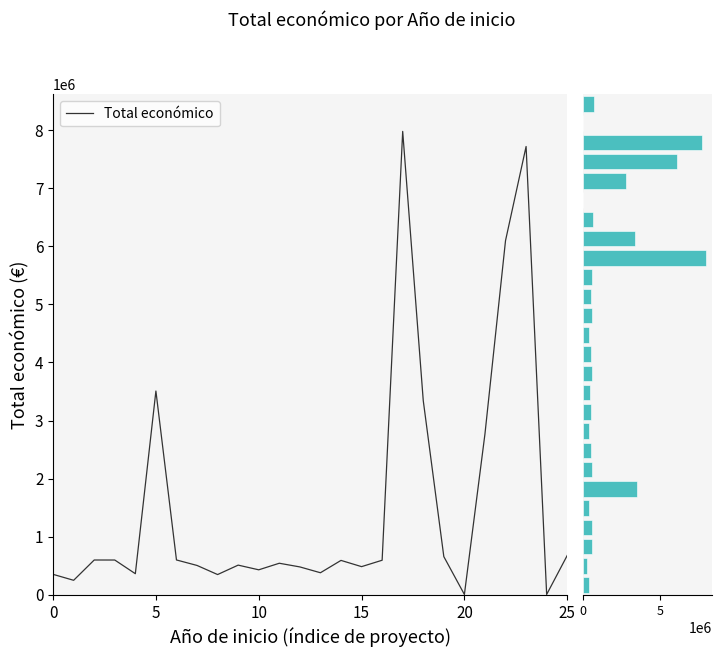

The value at 8 is 348843. True or false?

True